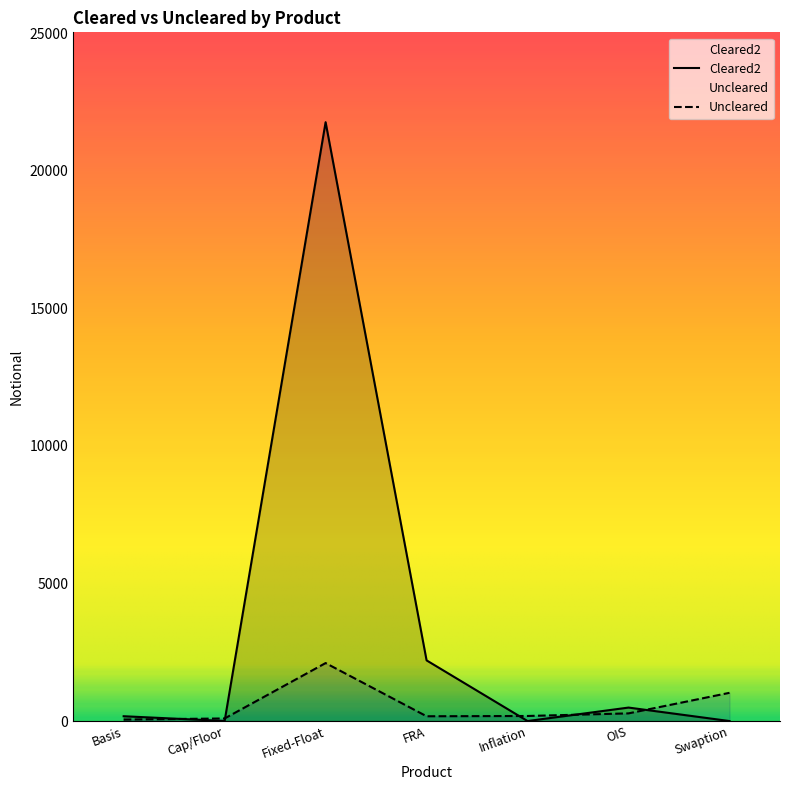

Does the chart have visible grid lines?

No